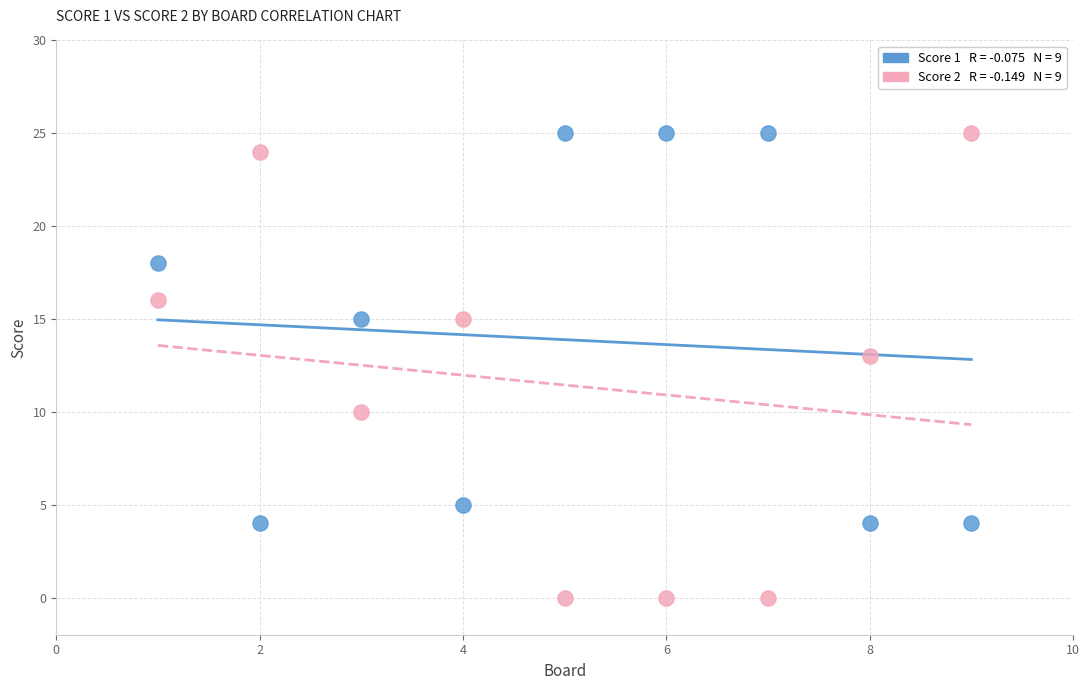

Across all data points, what is the range of Y values (max minus min)?

25